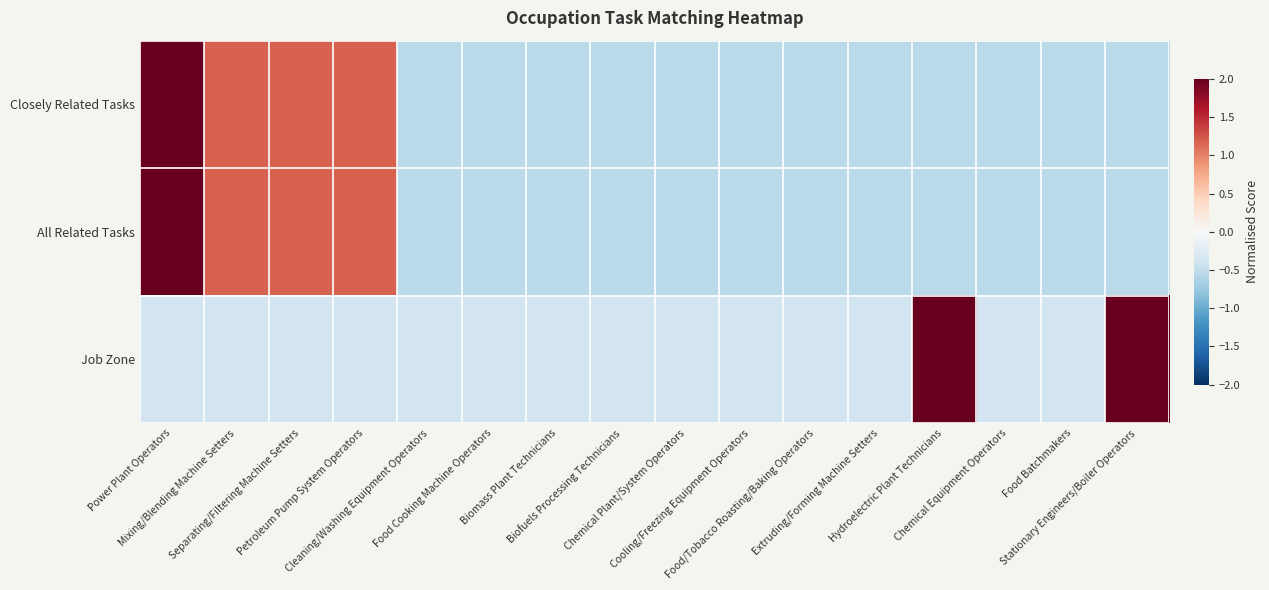

Count the number of categories in the chart.

16